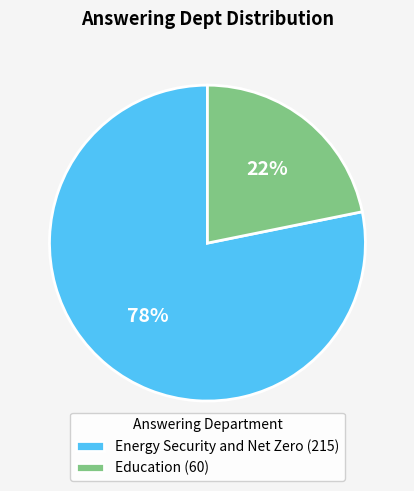

How many segments does this pie chart have?

2